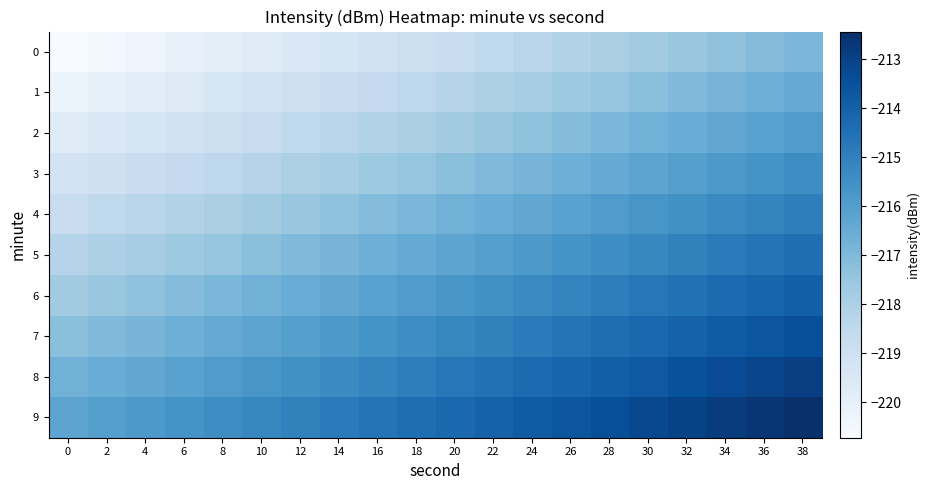

What is the smallest value displayed?

-220.7